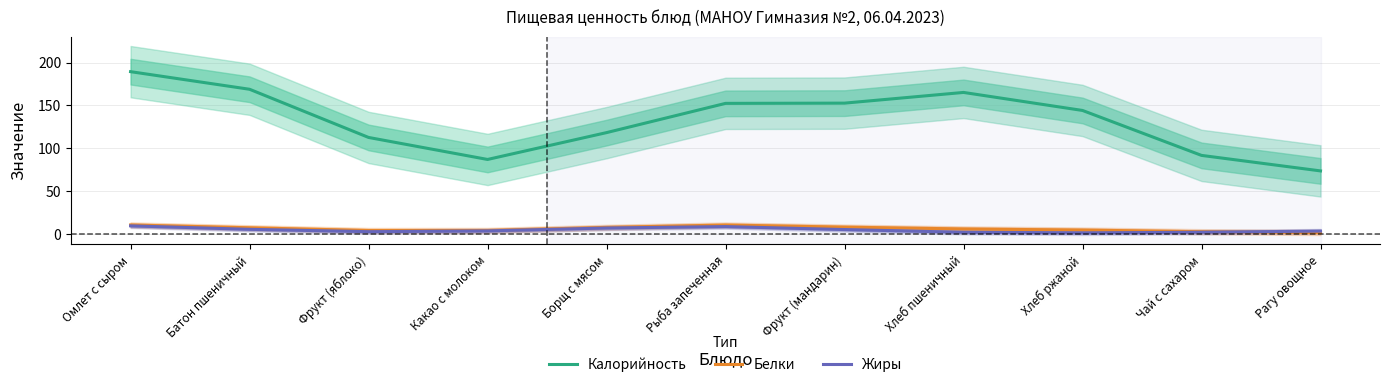

True or false: Жиры has a value of 3.3 at Батон пшеничный.

False